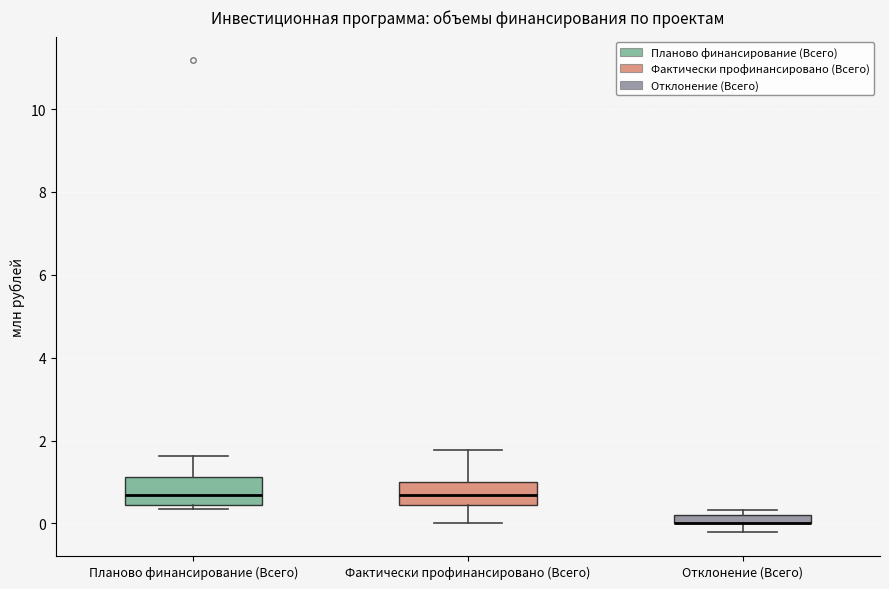

Where does the upper whisker of the box for Планово финансирование (Всего) end on the y-axis? The values are not printed on the chart, so give them approximately, as read against the axis.

1.6